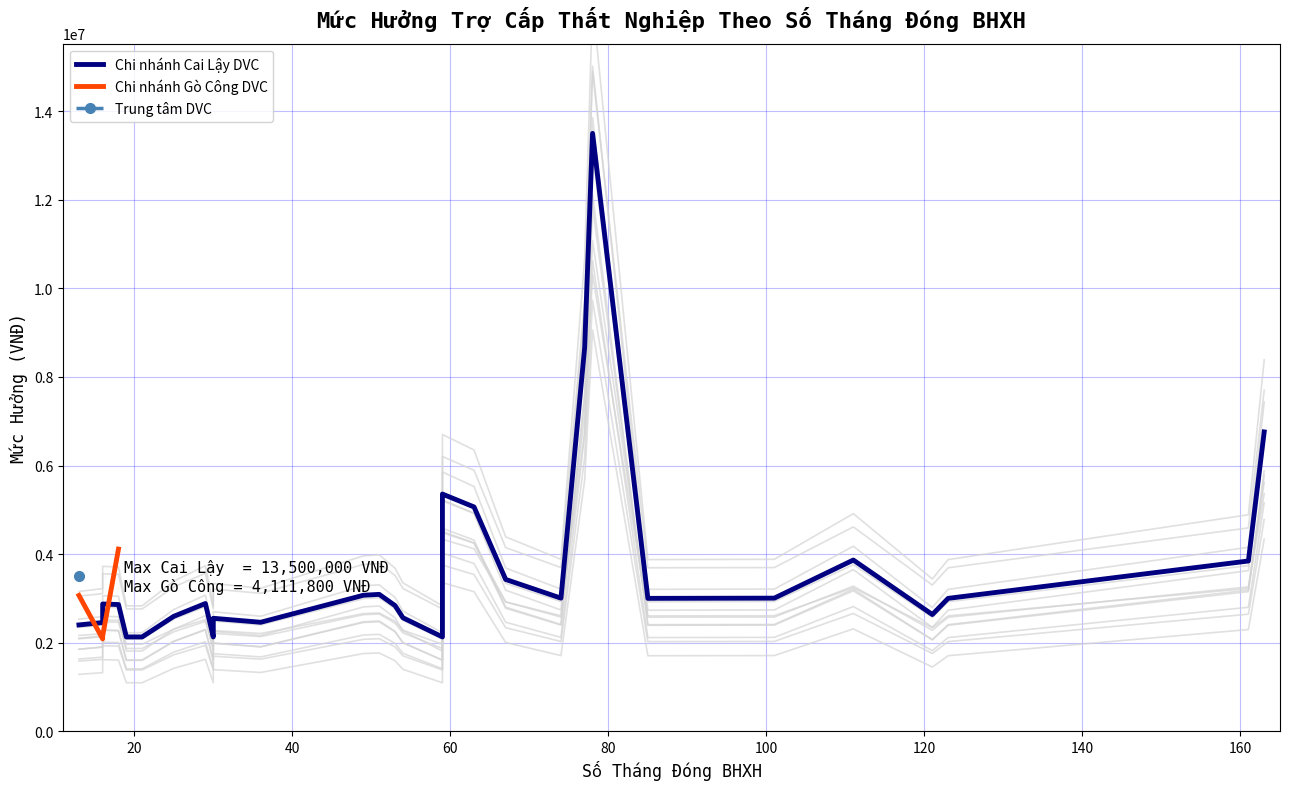

Rank the series at 26 from highest to lowest value.

Chi nhánh Cai Lậy DVC, Chi nhánh Gò Công DVC, Trung tâm DVC